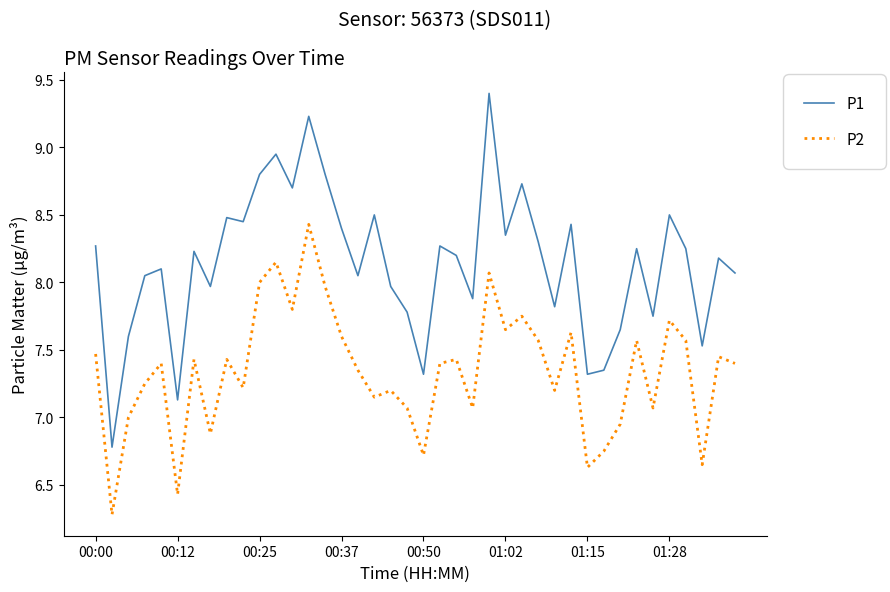

Rank the series by their average value, from highest to lowest.

P1, P2